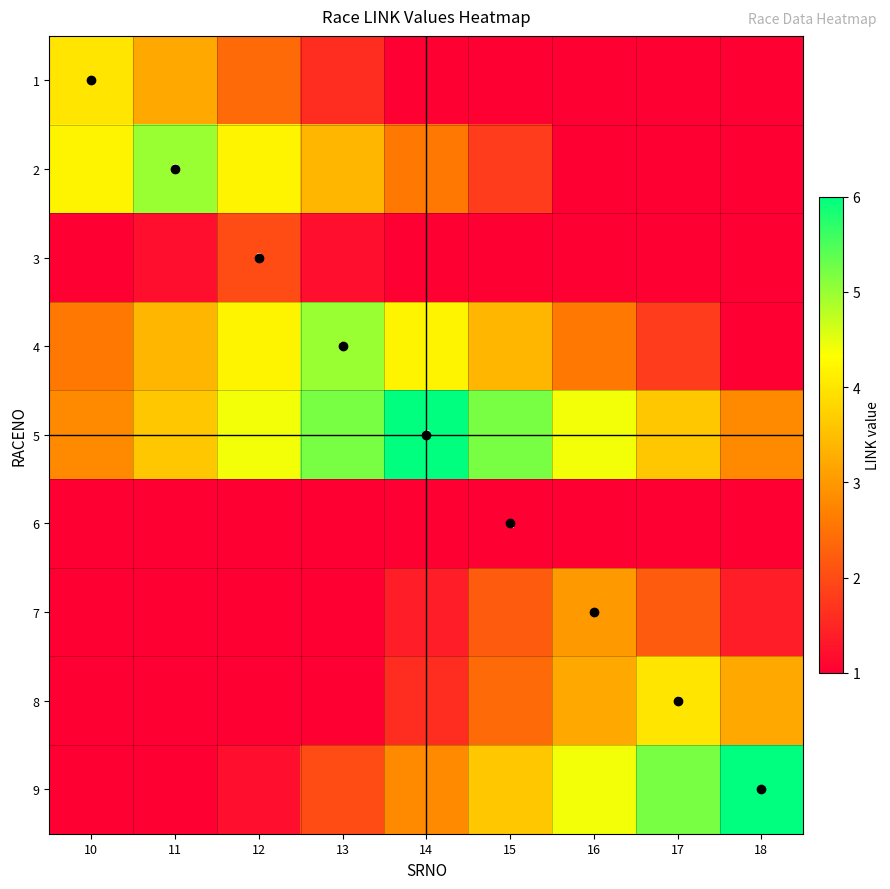

Is it true that 8 equals 4.5 at 18?

False